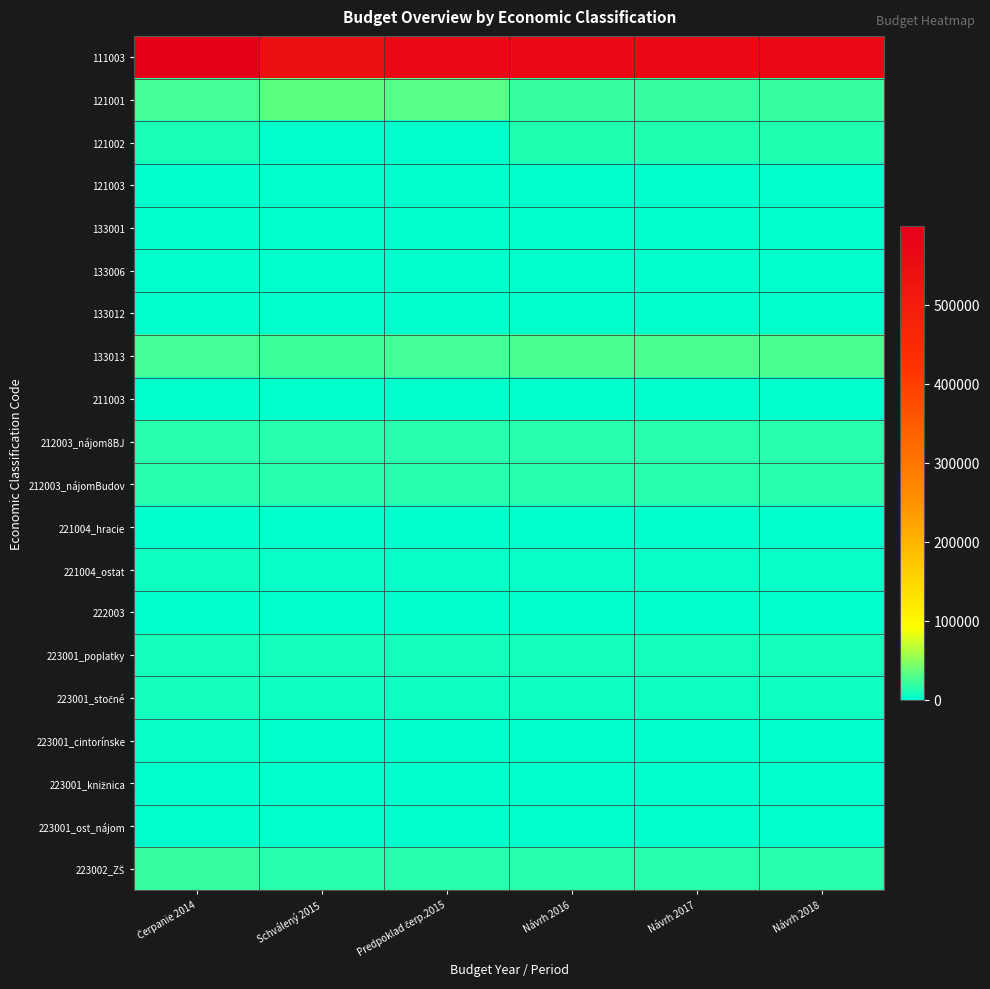

What is the greatest value displayed?

599889.4